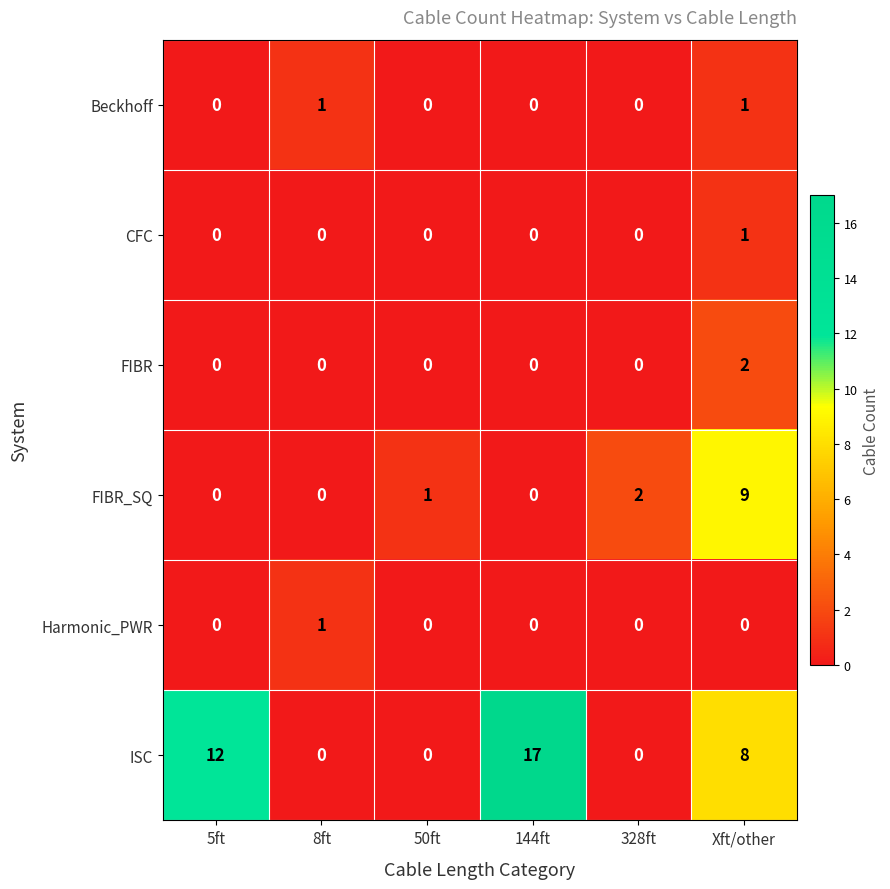

Which category has the highest value in the FIBR_SQ series?

Xft/other